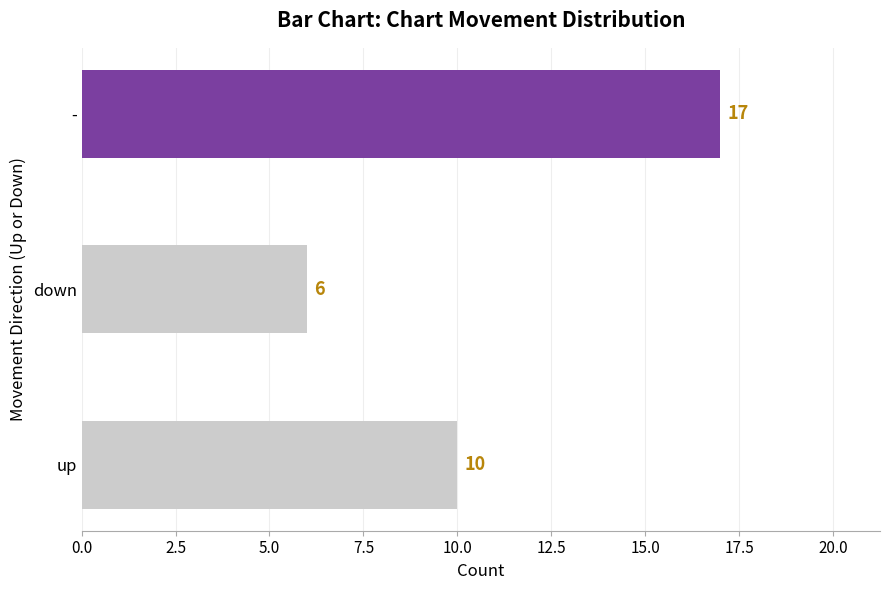

Between down and up, which is larger?

up